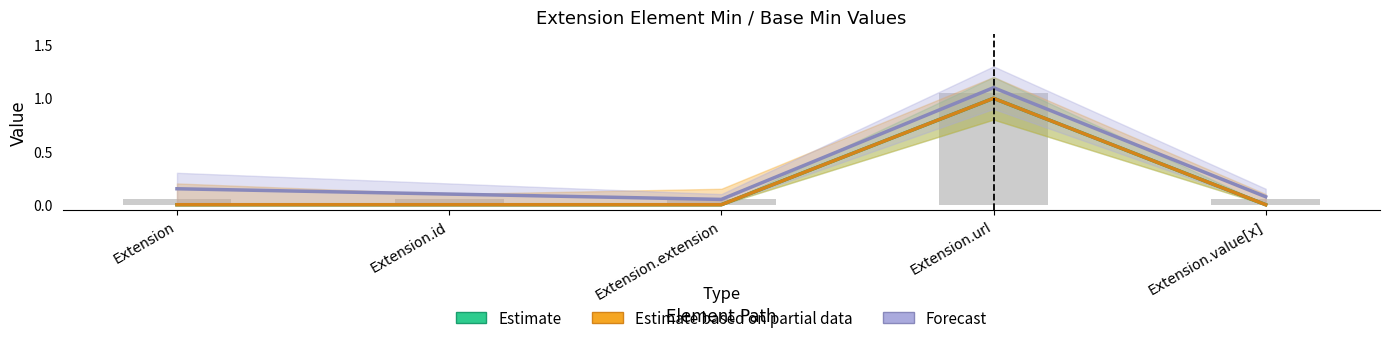

Count the number of data series in this chart.

3